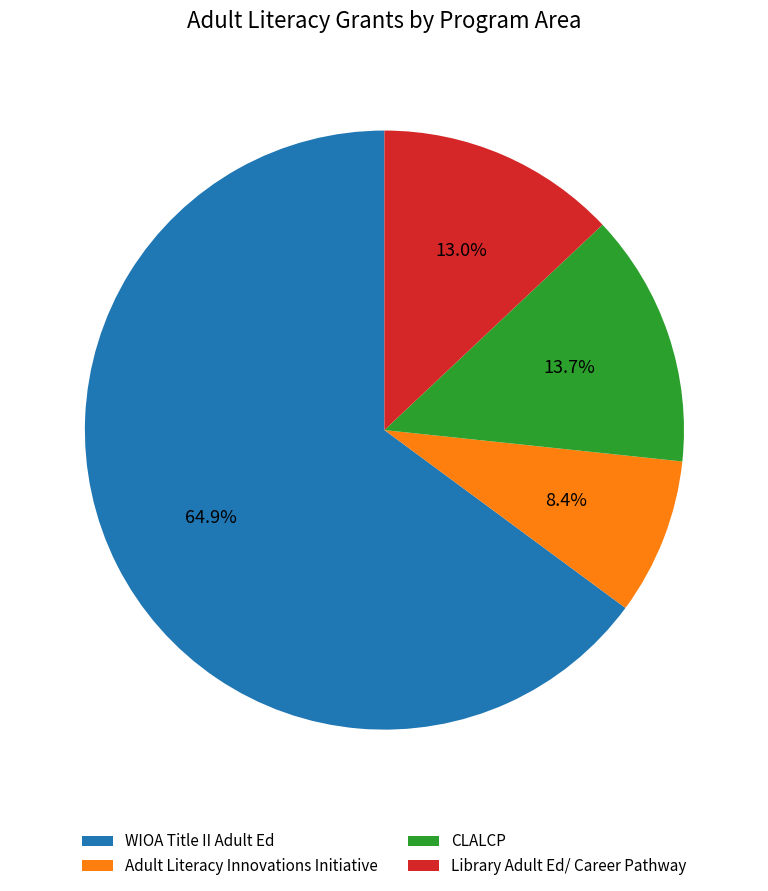

True or false: Adult Literacy Innovations Initiative accounts for 1% of the total.

False